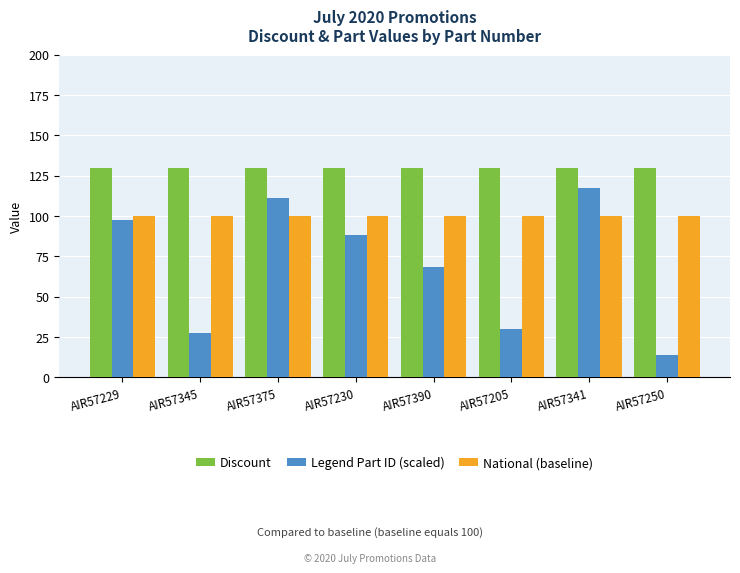

The Discount series shows 130.0 at AIR57230. True or false?

True